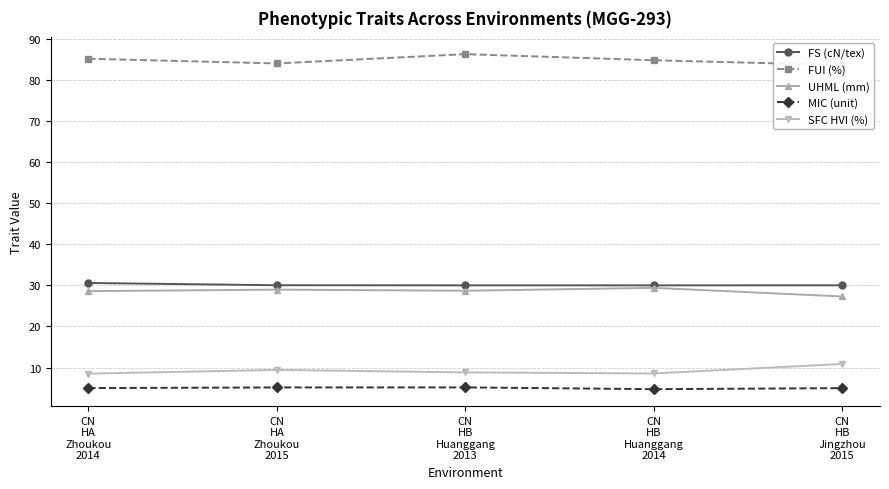

At which category is the sum across all series the highest?

CN
HB
Huanggang
2013